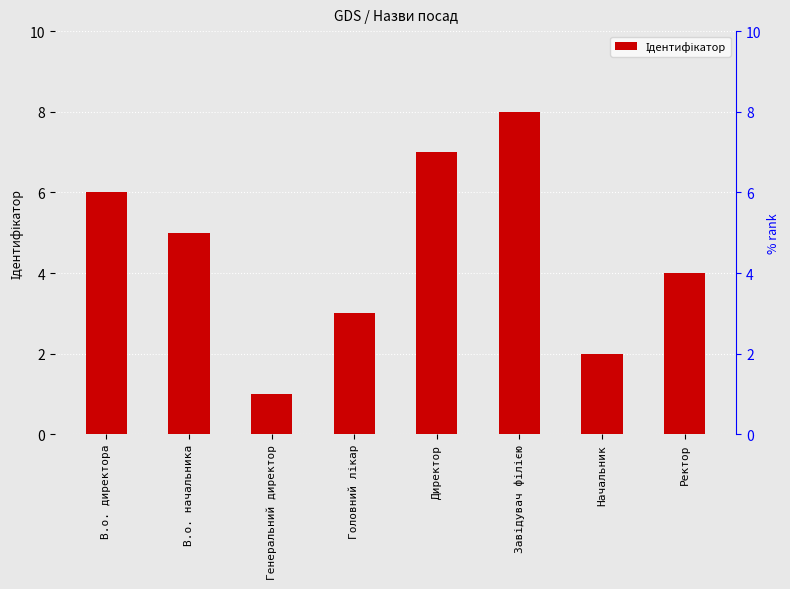

What is the difference between the maximum and minimum values?

7